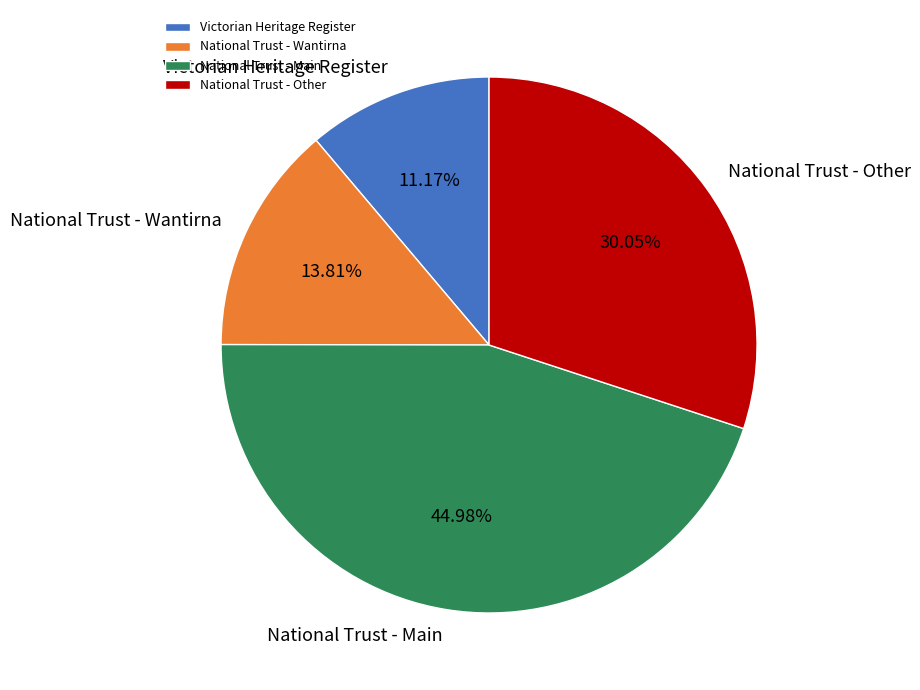

Which has a higher value, Victorian Heritage Register or National Trust - Main?

National Trust - Main